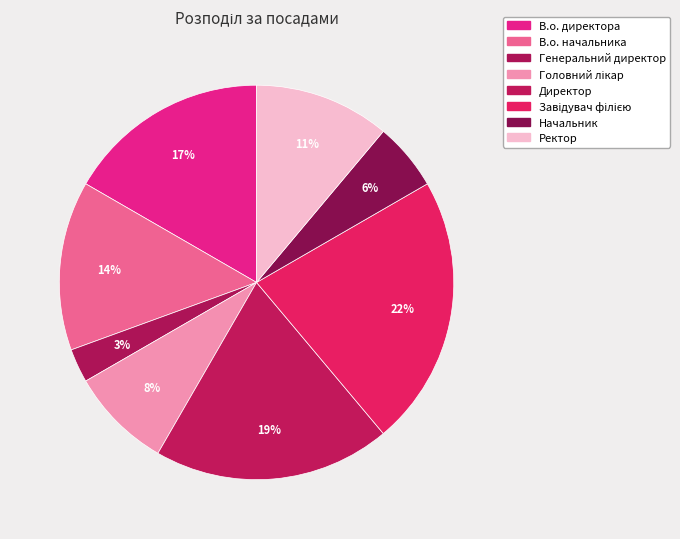

Does any single category account for the majority?

No